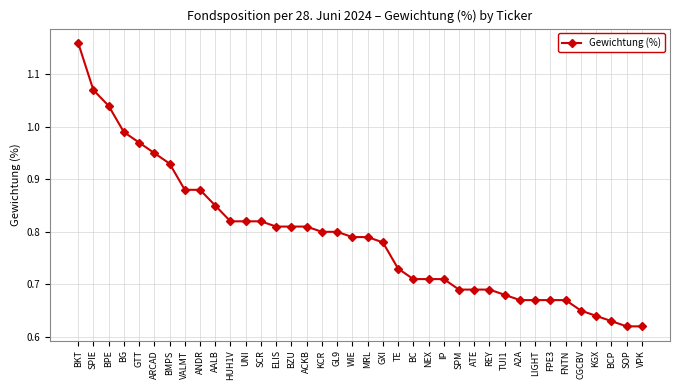

What is the difference between the maximum and minimum values?

0.5